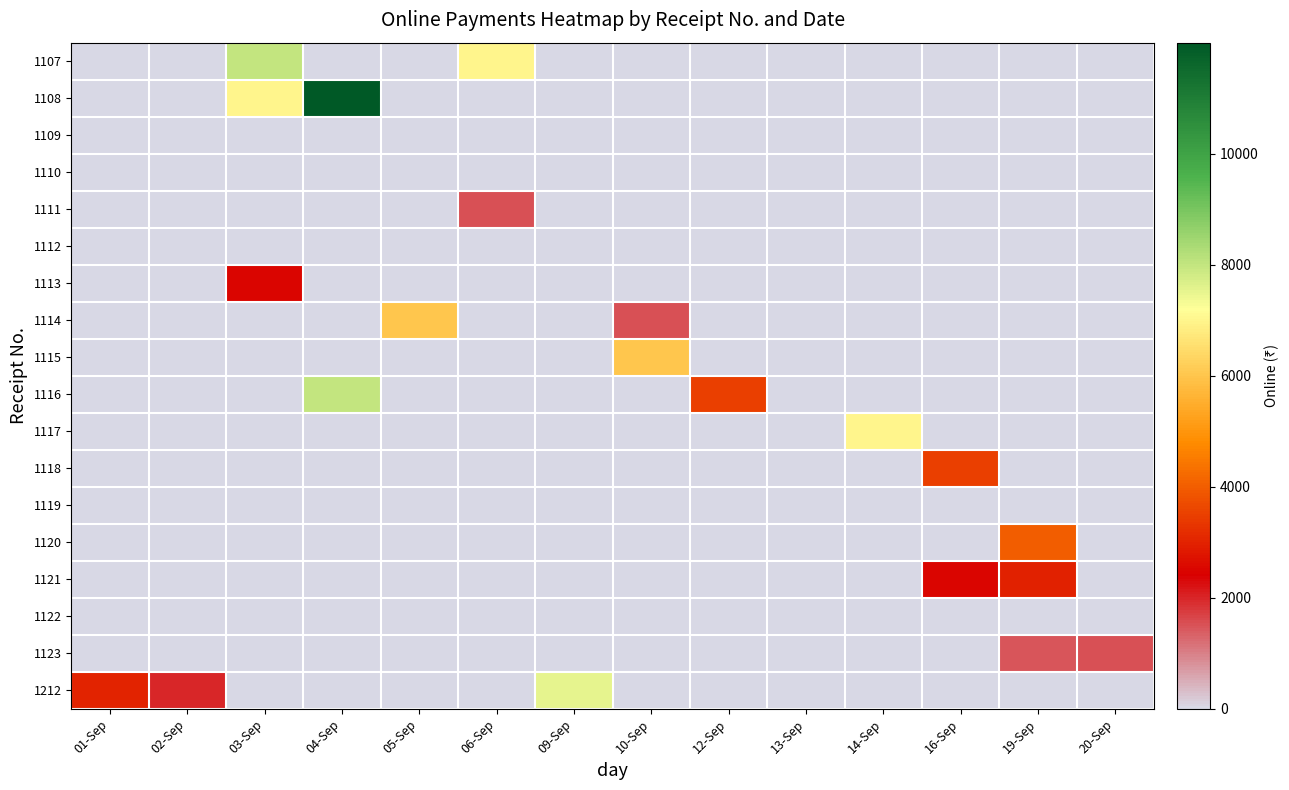

Rank the series at 20-Sep from highest to lowest value.

1123, 1107, 1108, 1109, 1110, 1111, 1112, 1113, 1114, 1115, 1116, 1117, 1118, 1119, 1120, 1121, 1122, 1212